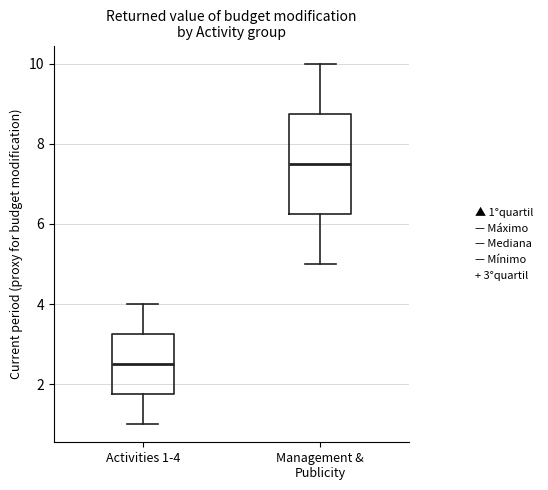

Which box's median line is the highest?

Management & Publicity